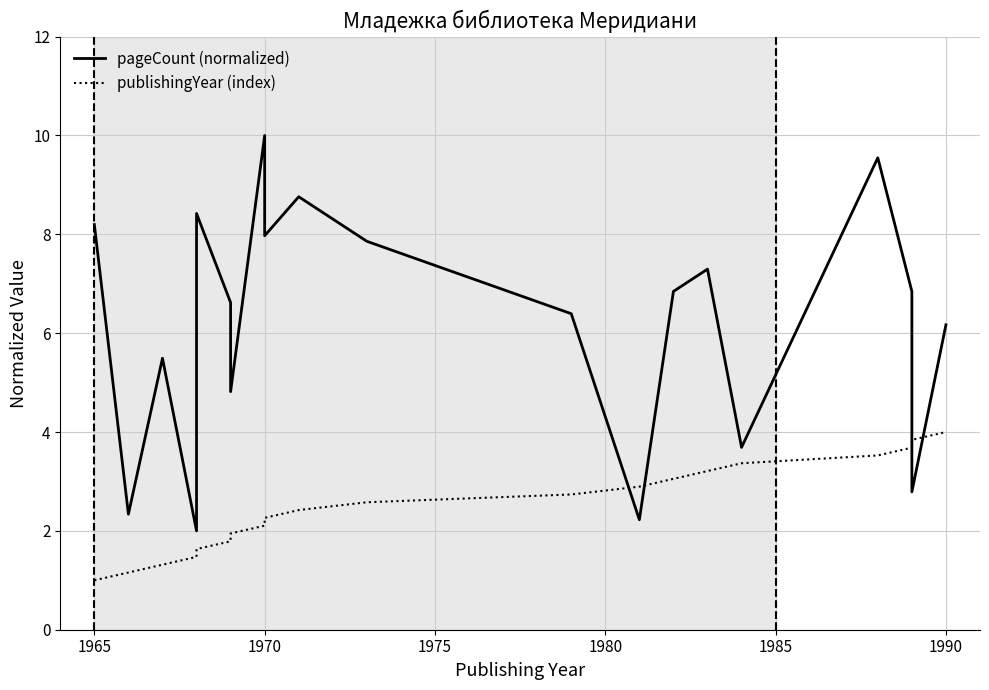

The value of pageCount (normalized) at 15 is 0.8. True or false?

False